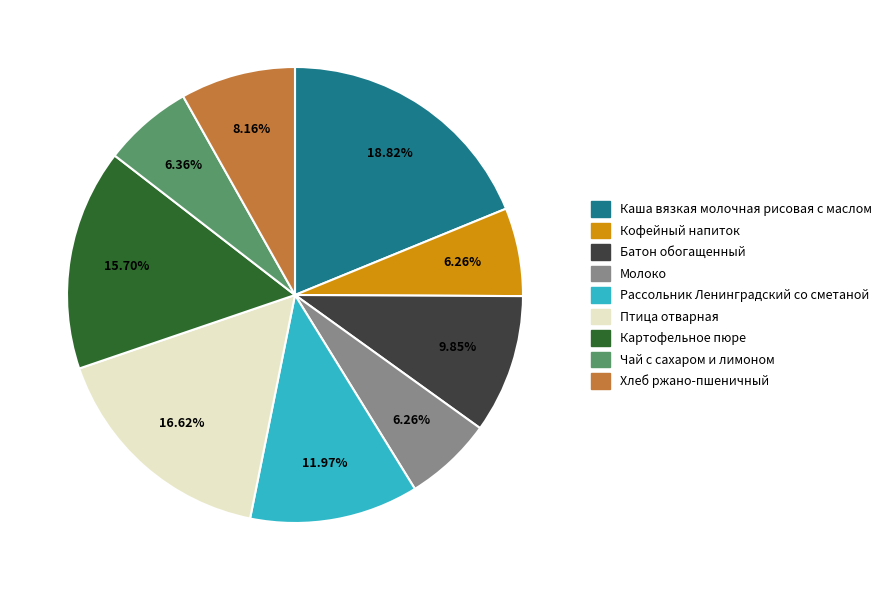

To the nearest percent, what is the average slice percentage?

11%